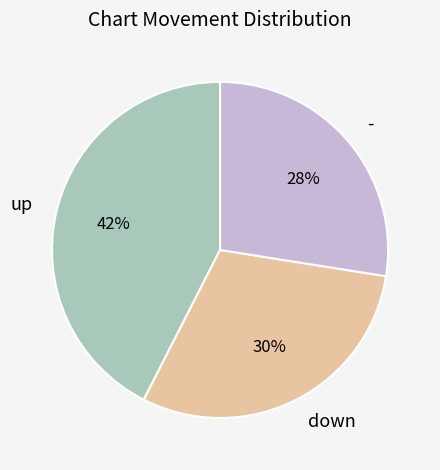

What percentage is the down slice, to the nearest percent?

30%